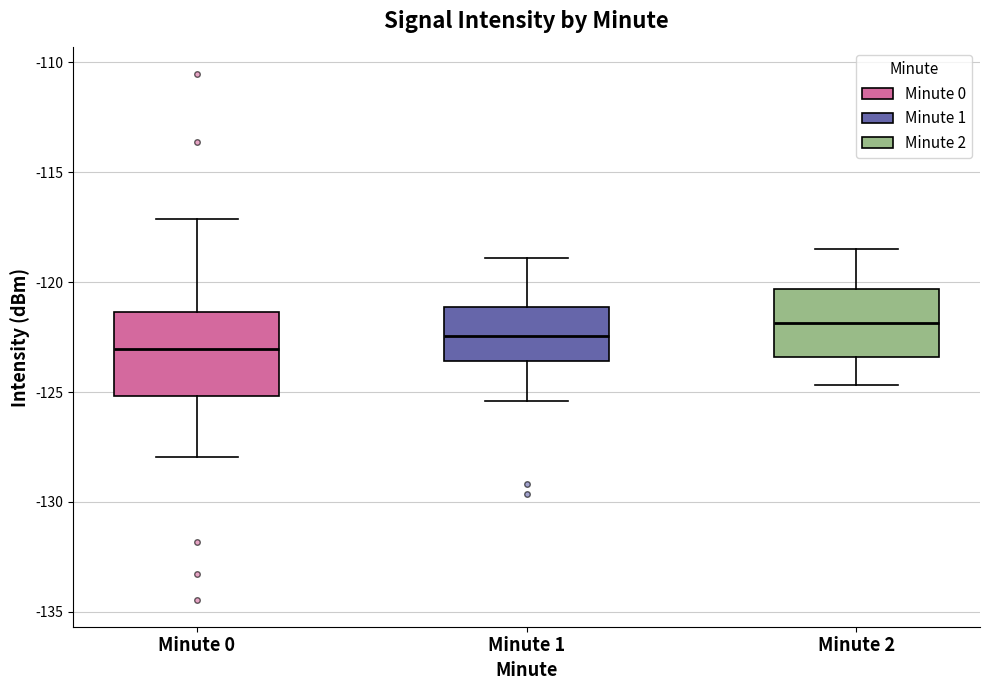

Which box's median line is the lowest?

Minute 0